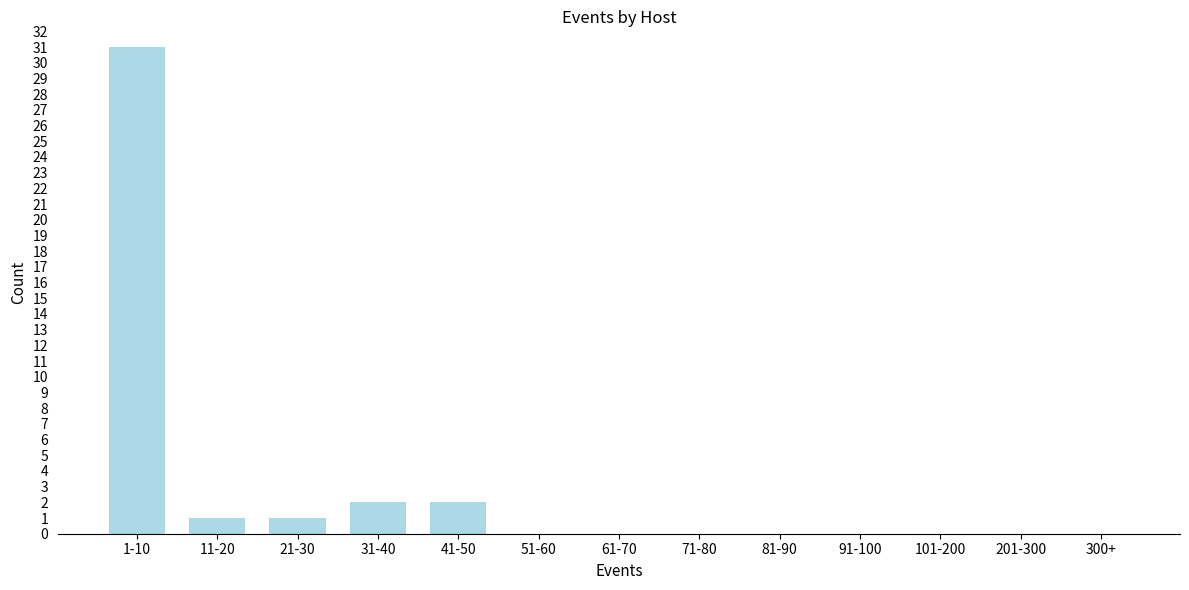

Reading right to left, extract all data points from this chart.

300+=0	201-300=0	101-200=0	91-100=0	81-90=0	71-80=0	61-70=0	51-60=0	41-50=2	31-40=2	21-30=1	11-20=1	1-10=31